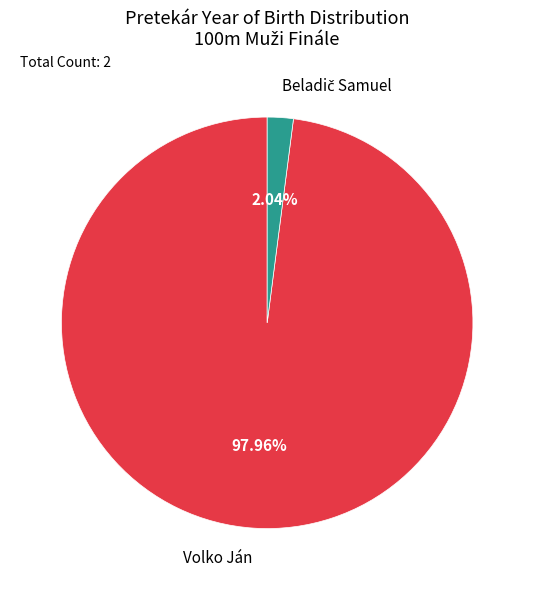

To the nearest percent, what percentage of the pie is Volko Ján?

98%